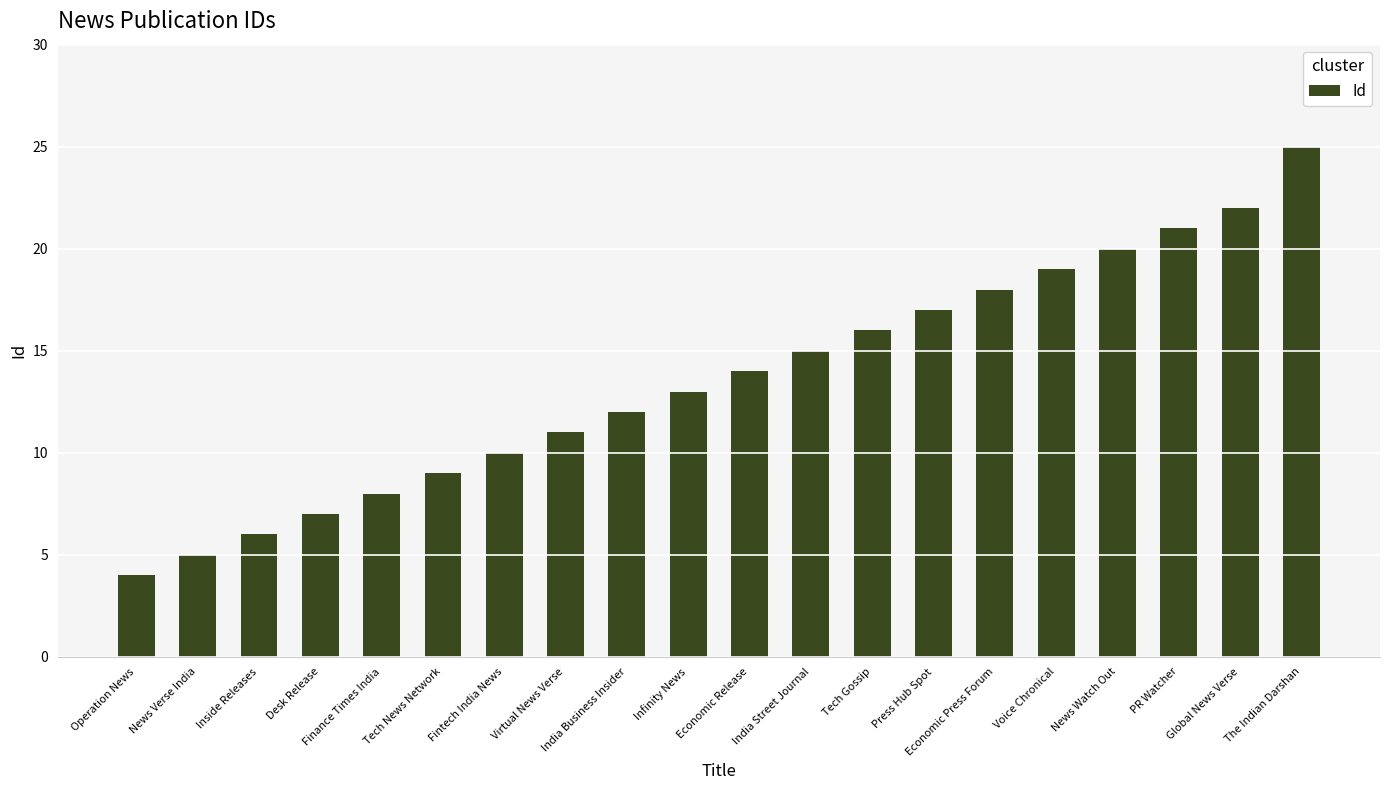

How many data points are less than 14?

10